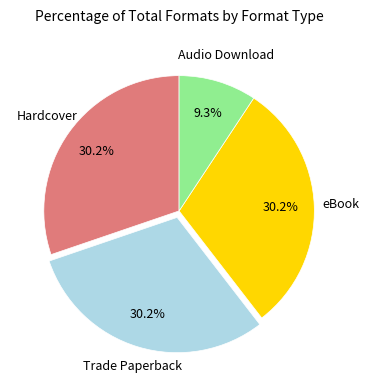

Is there any slice that represents more than half of the pie?

No